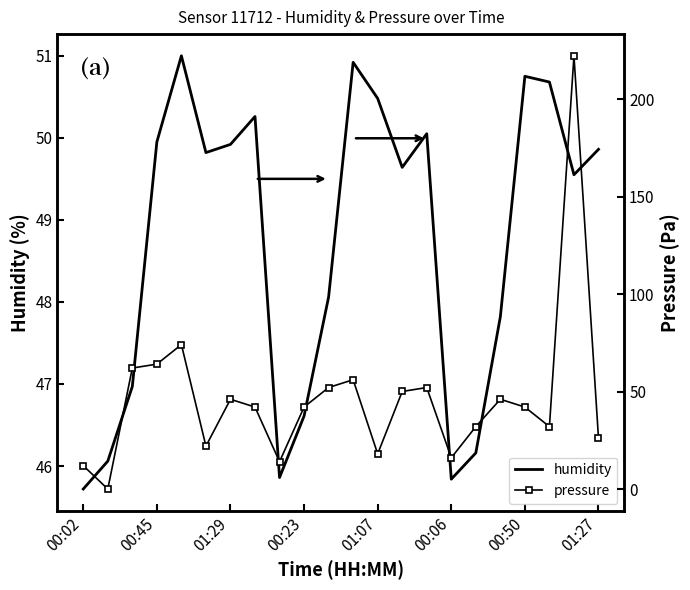

True or false: humidity has more than 2 points higher than both neighbors.

True